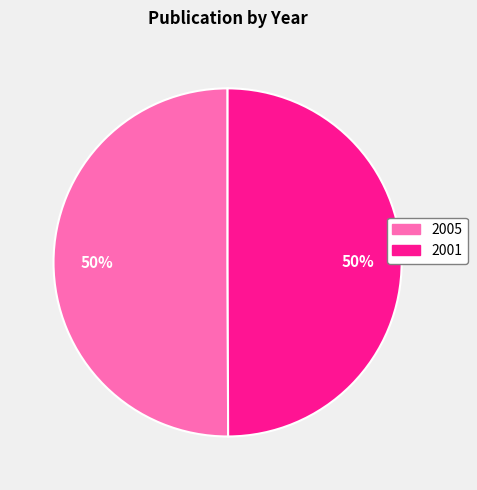

What percentage is the 2005 slice, to the nearest percent?

50%